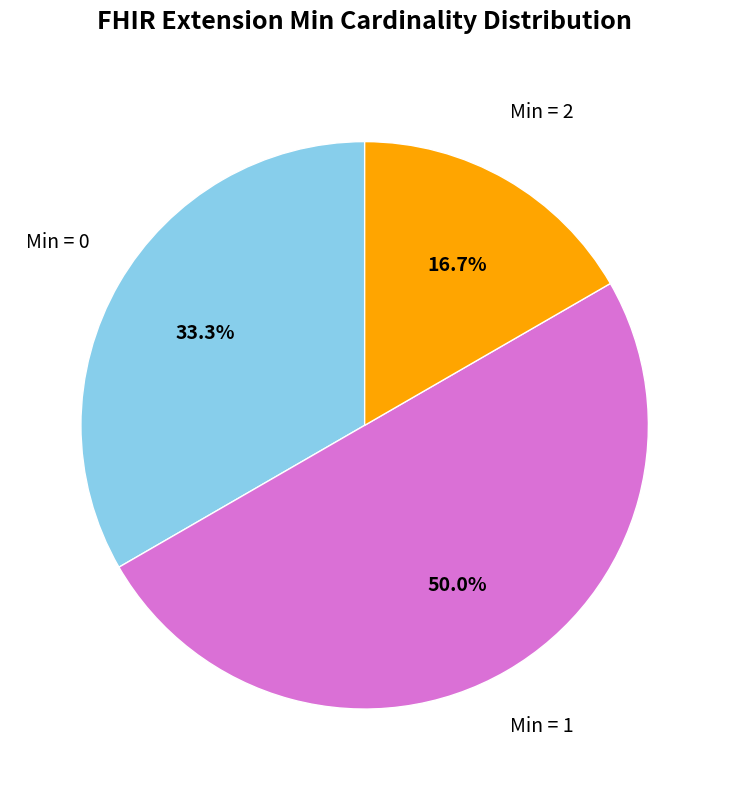

Does any single category account for the majority?

No